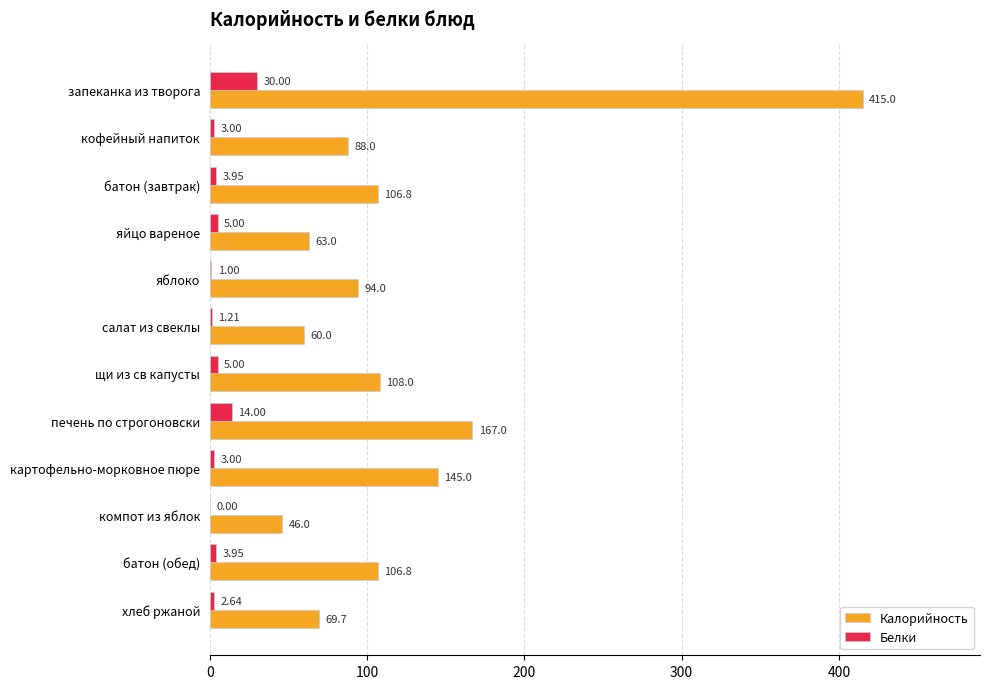

Which label corresponds to the largest value in the chart?

запеканка из творога